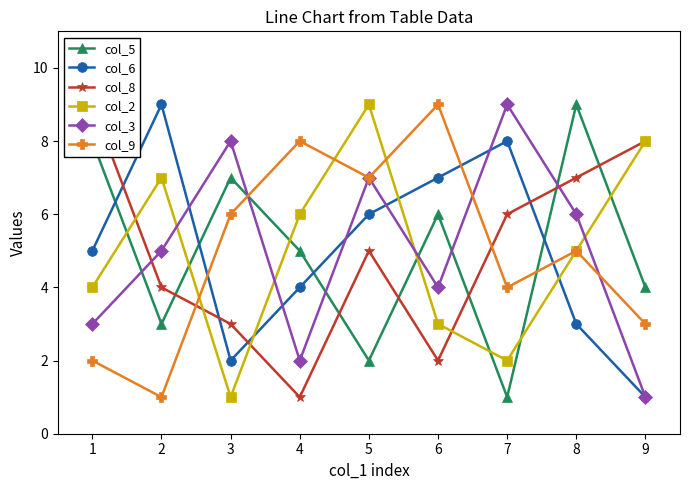

What is the value of the col_8 point at the 3rd from the left?

3